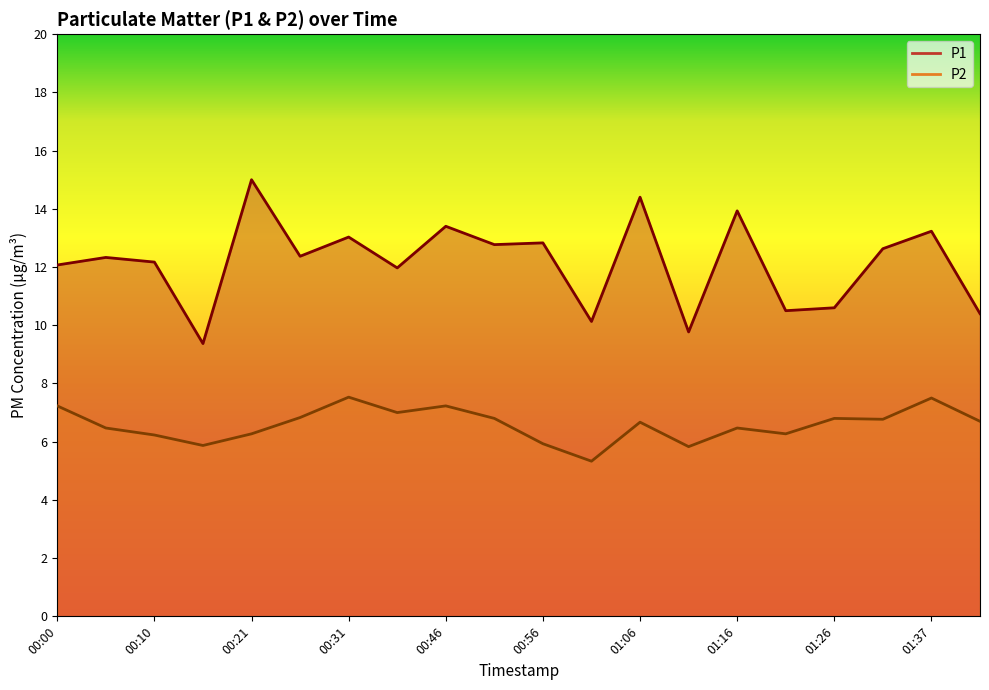

True or false: P2 and P1 intersect in this chart.

False